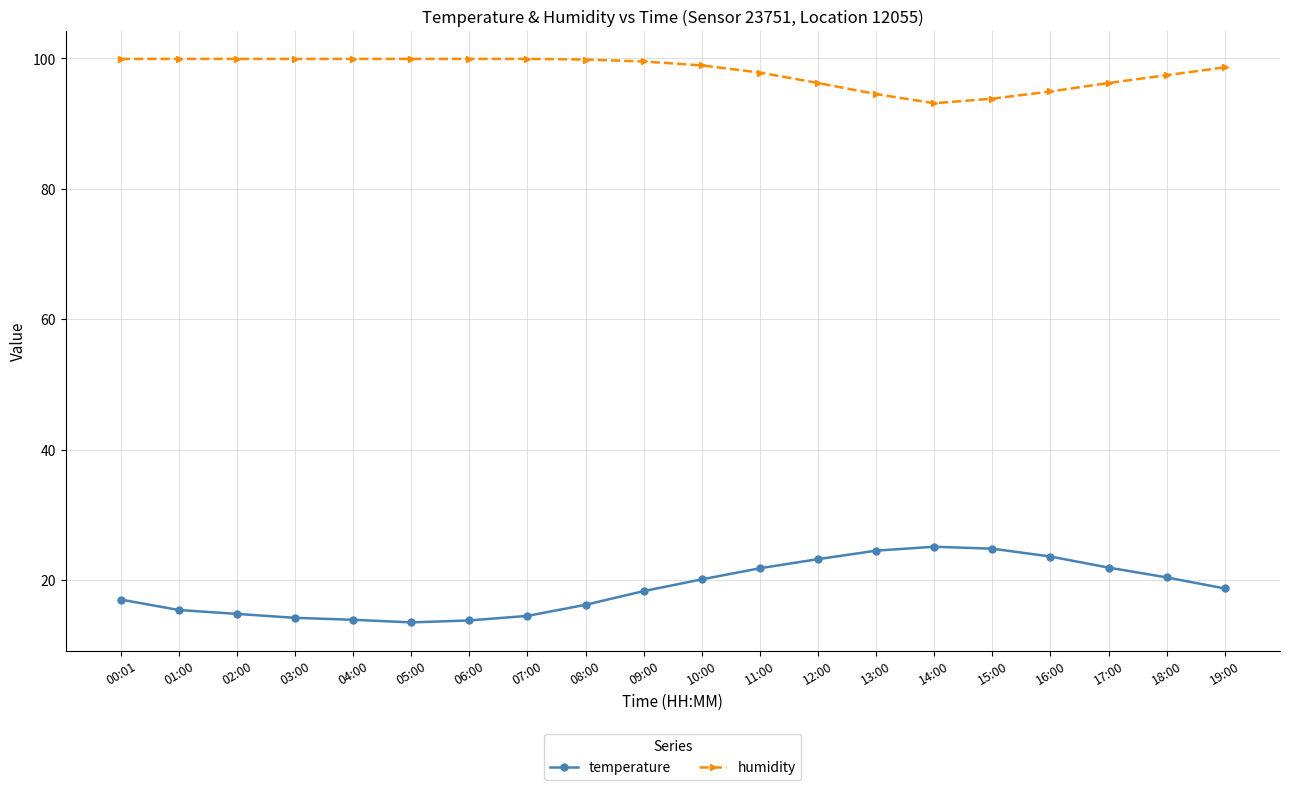

What is the maximum value for temperature?

25.1